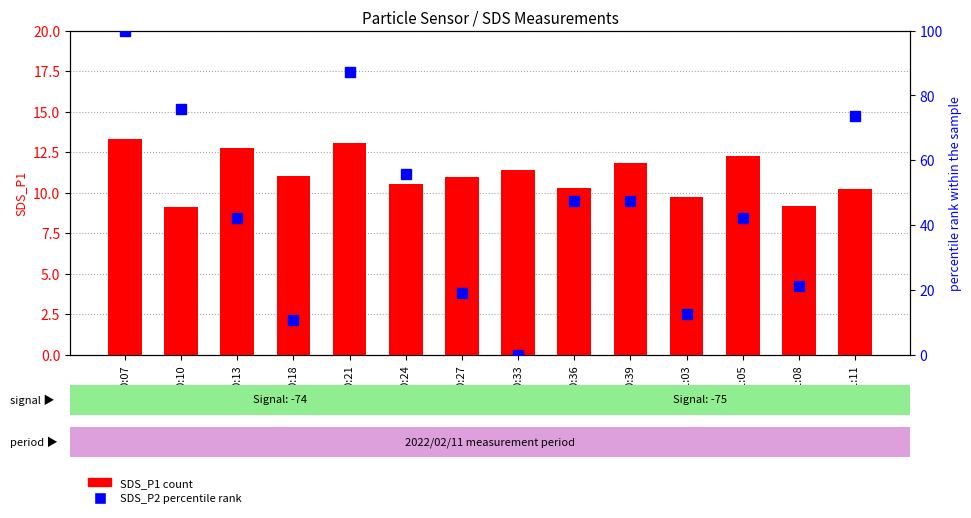

List the series in order of their overall mean, highest first.

SDS_P2 (percentile), SDS_P1